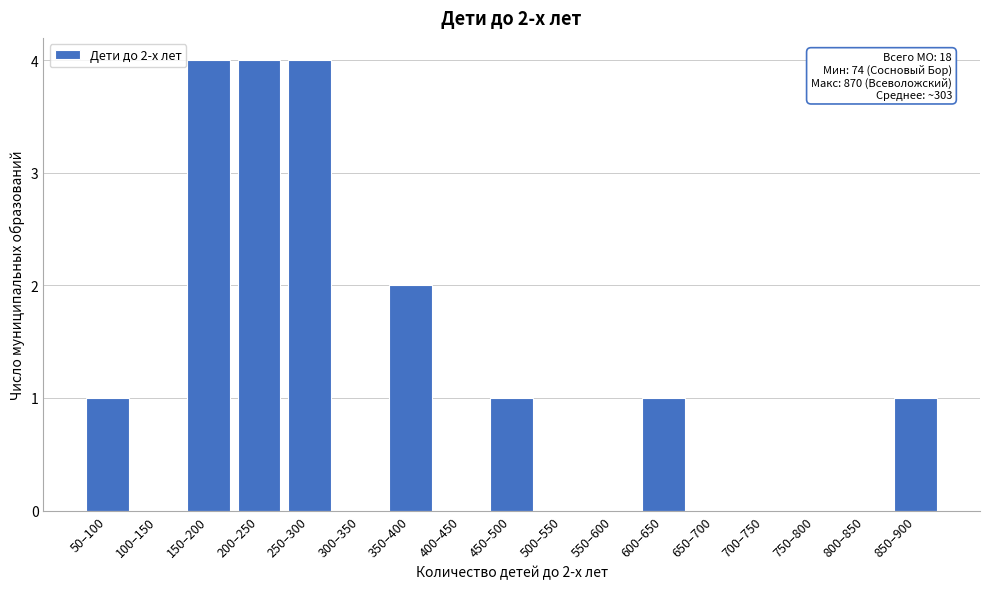

Reading left to right, extract all data points from this chart.

50–100=1	100–150=0	150–200=4	200–250=4	250–300=4	300–350=0	350–400=2	400–450=0	450–500=1	500–550=0	550–600=0	600–650=1	650–700=0	700–750=0	750–800=0	800–850=0	850–900=1